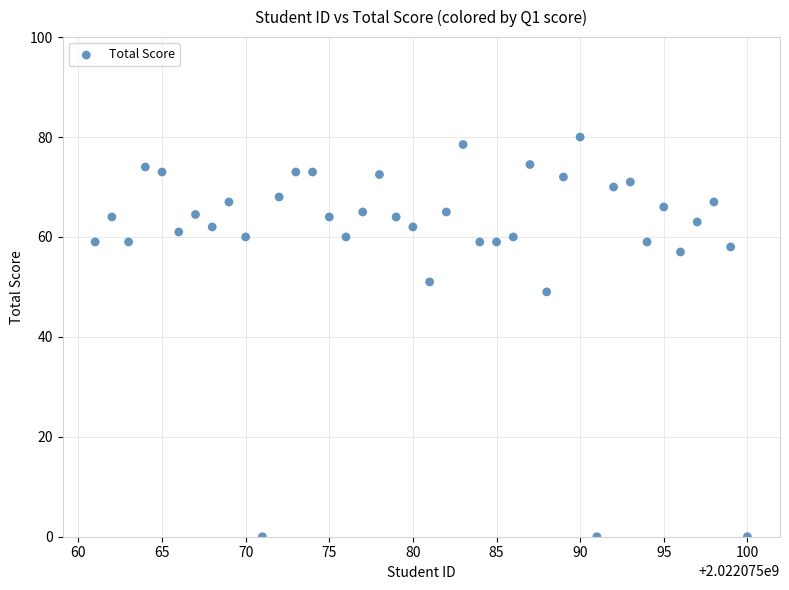

What is the range of Y values (max minus min)?

80.0